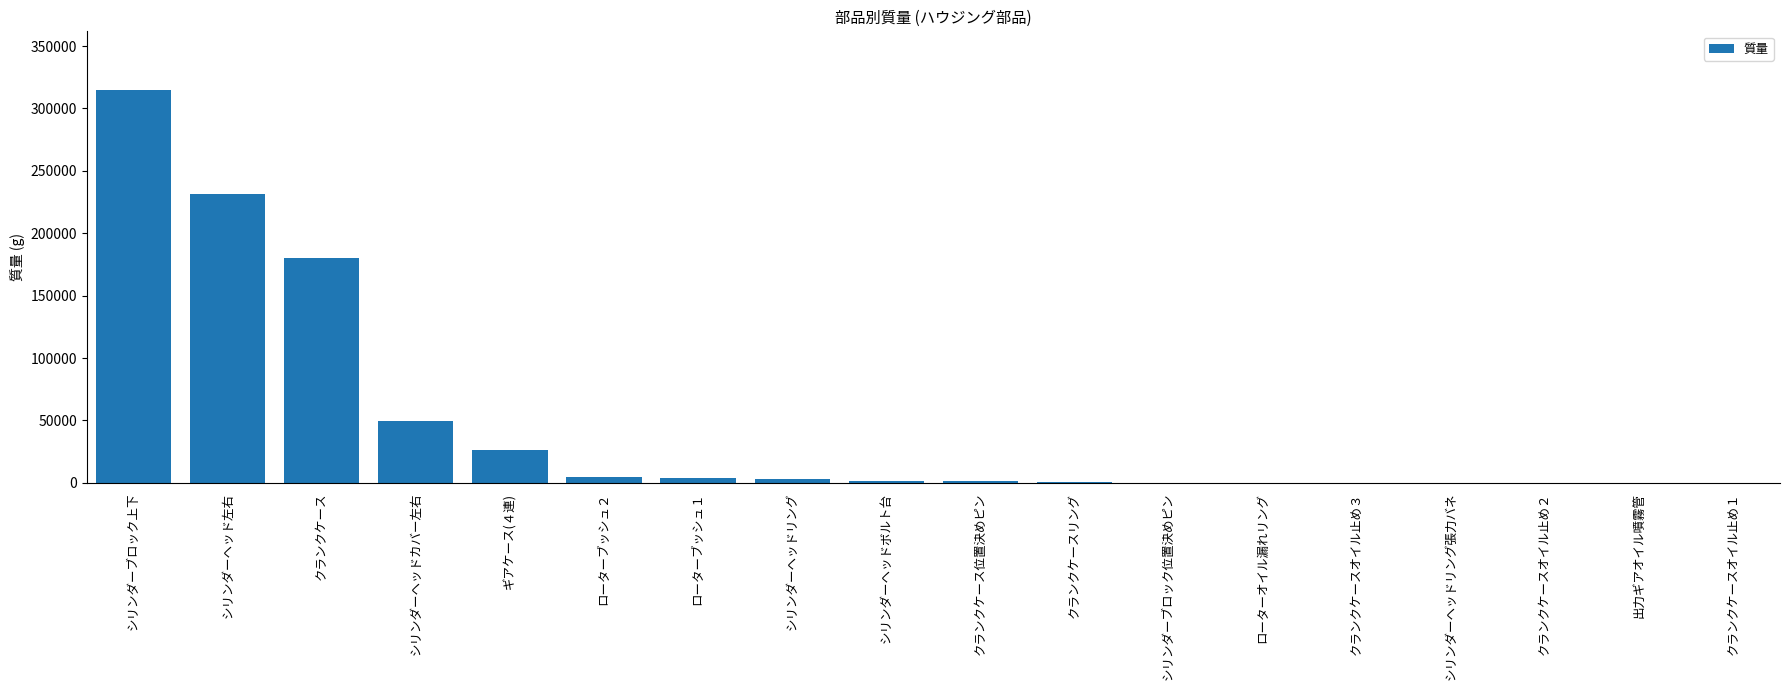

Which label corresponds to the largest value in the chart?

シリンダーブロック上下